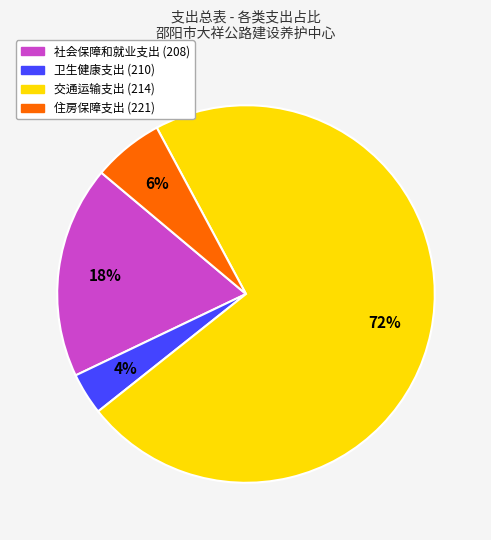

To the nearest percent, what is the difference between the 交通运输支出 (214) and 住房保障支出 (221) slice percentages?

66%